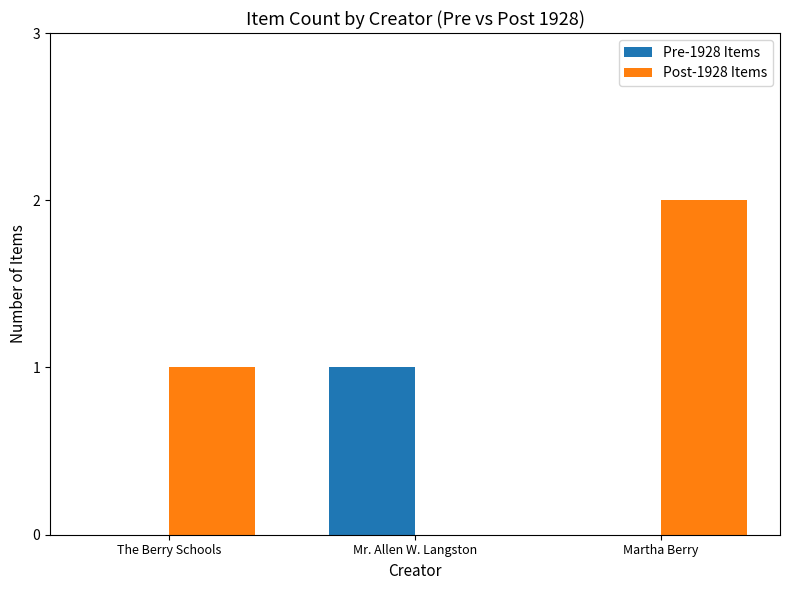

Which category has the highest value across all series?

Martha Berry